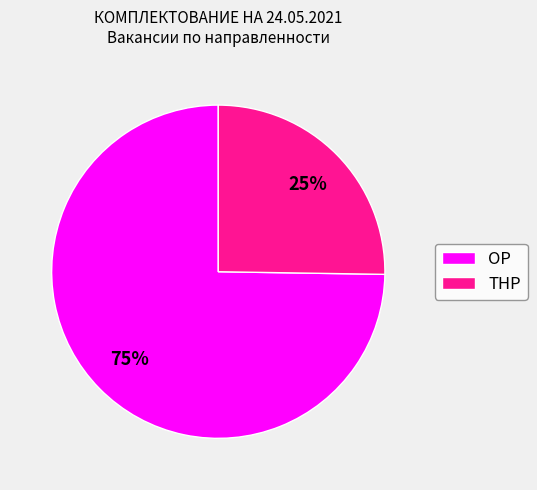

Is the sum of ОР and ТНР greater than half?

Yes